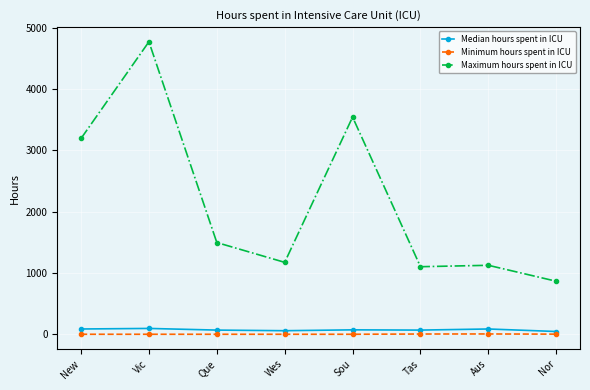

True or false: Minimum hours spent in ICU and Maximum hours spent in ICU cross at least once.

False